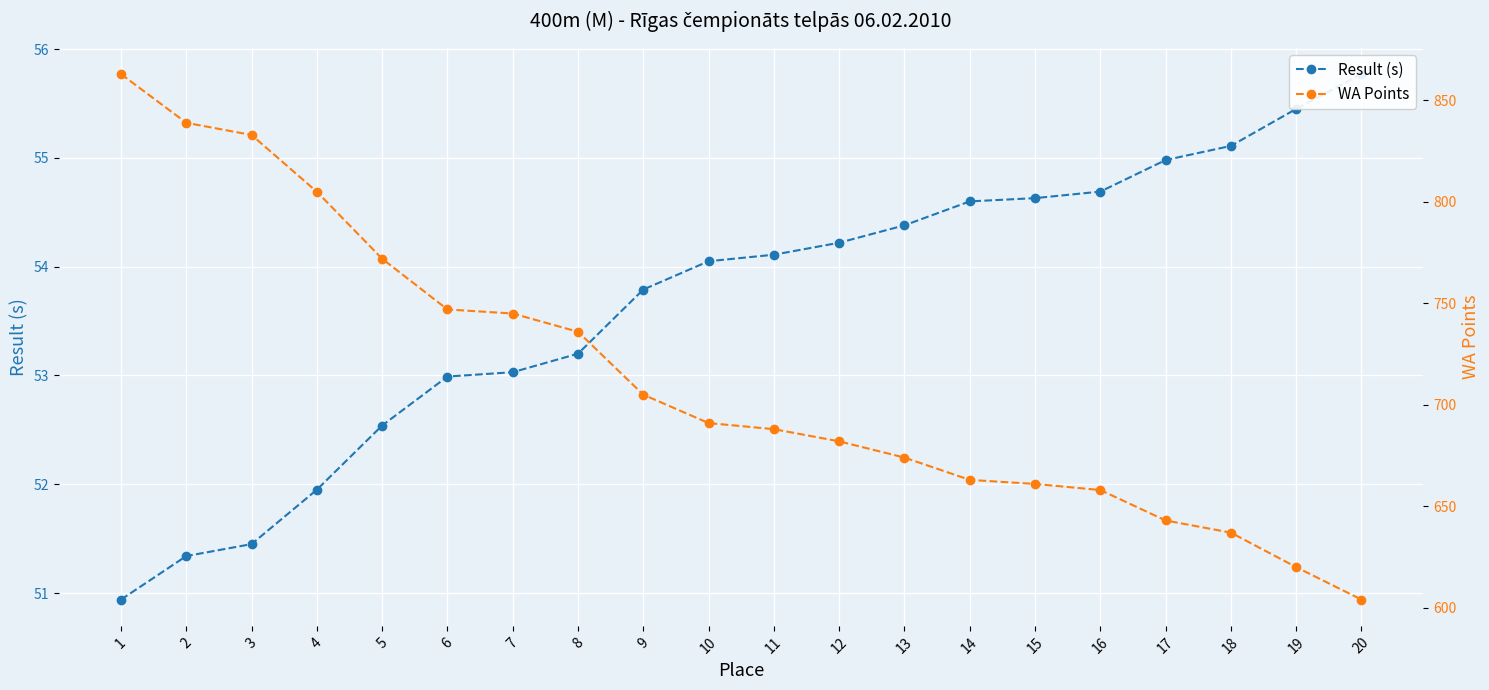

Is it true that WA Points equals 483.2 at 8?

False